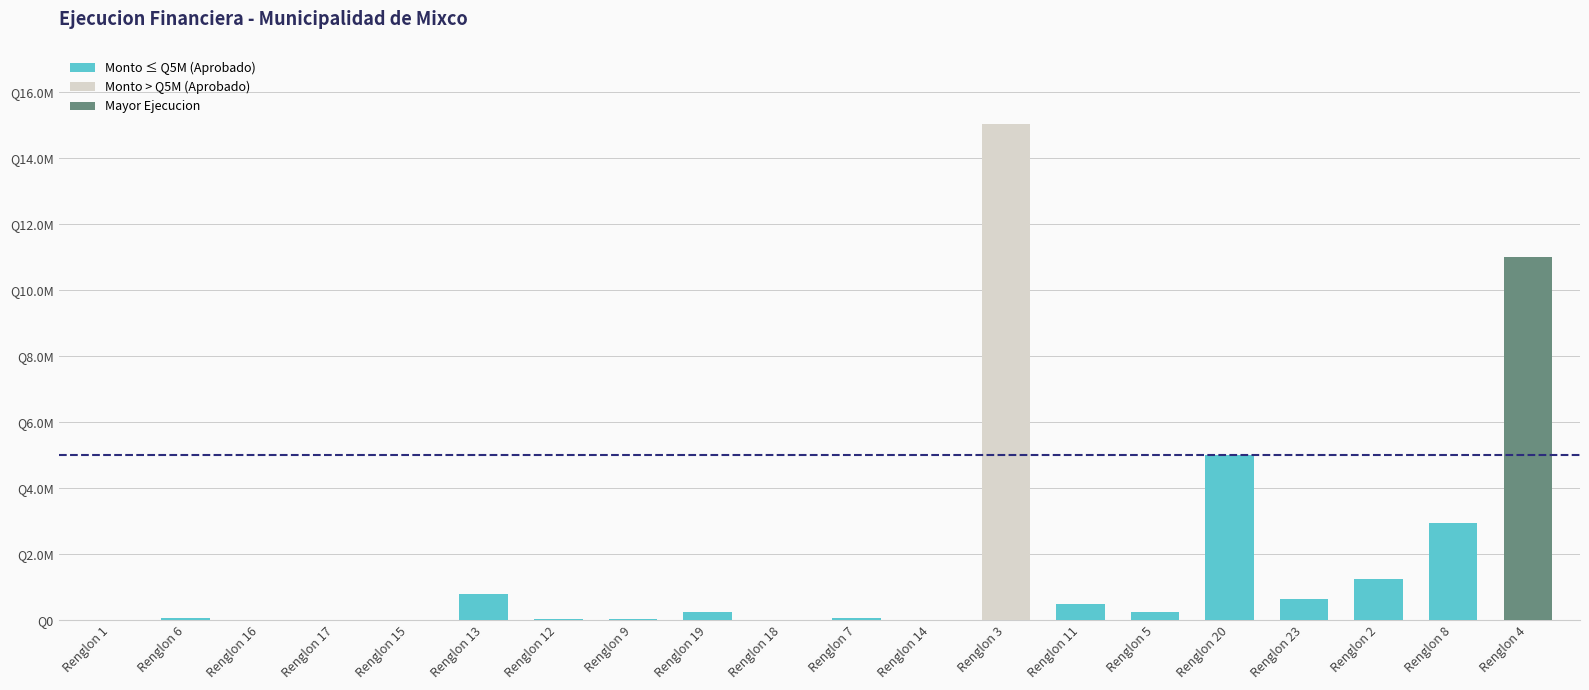

List the labels in order of value, smallest first.

Renglon 1, Renglon 17, Renglon 15, Renglon 14, Renglon 16, Renglon 18, Renglon 12, Renglon 9, Renglon 6, Renglon 7, Renglon 19, Renglon 5, Renglon 11, Renglon 23, Renglon 13, Renglon 2, Renglon 8, Renglon 20, Renglon 4, Renglon 3